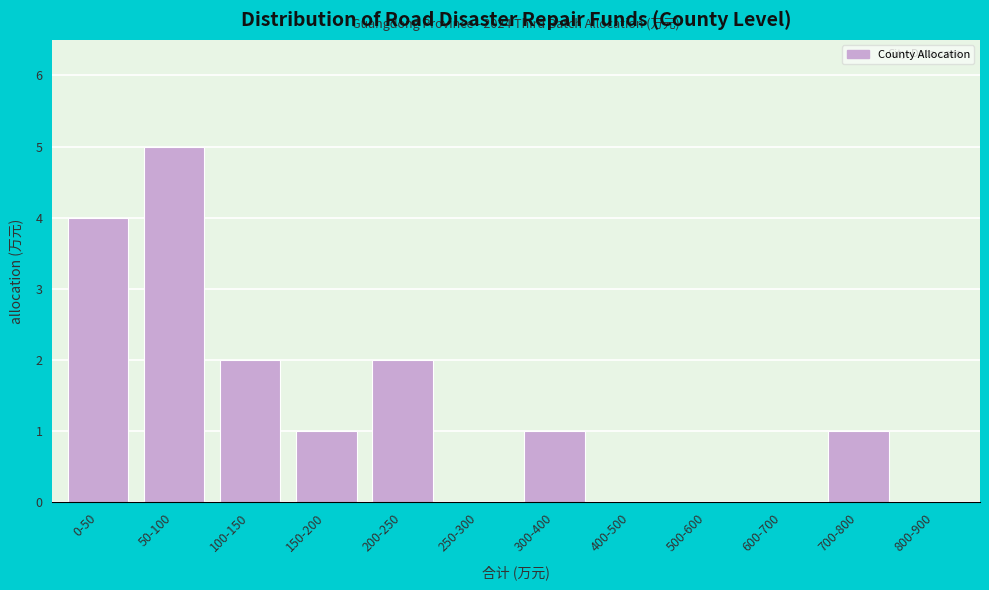

Reading left to right, list all the values displayed in this chart.

0-50=4	50-100=5	100-150=2	150-200=1	200-250=2	250-300=0	300-400=1	400-500=0	500-600=0	600-700=0	700-800=1	800-900=0